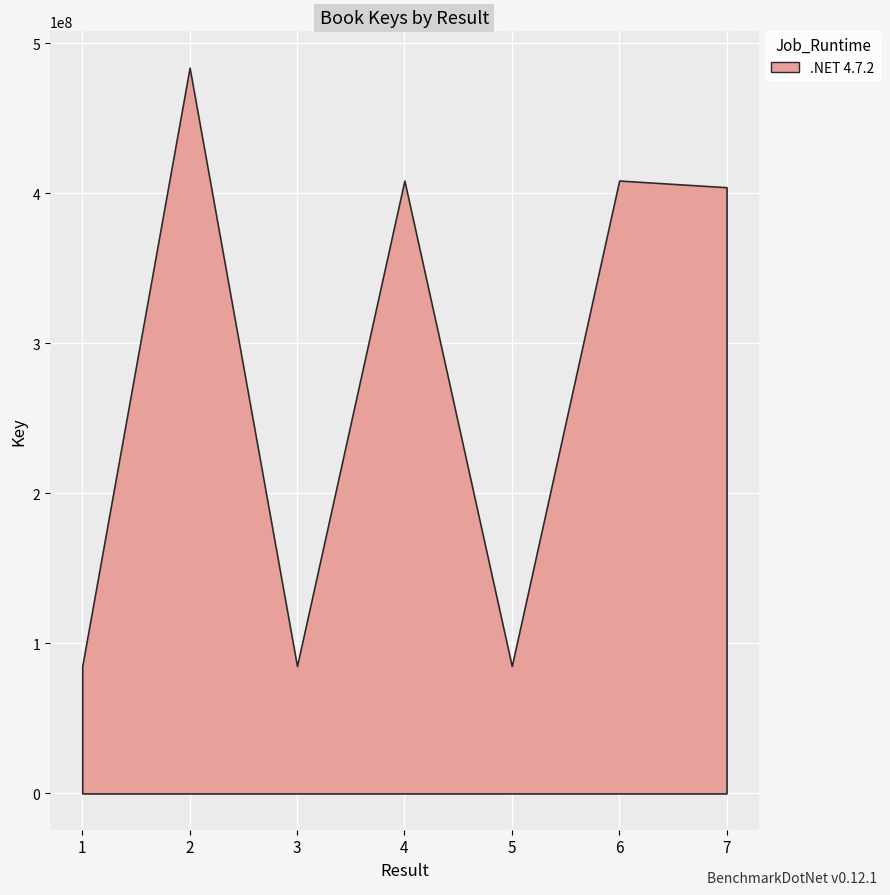

What is the value of the 7th point from the left?

404008326